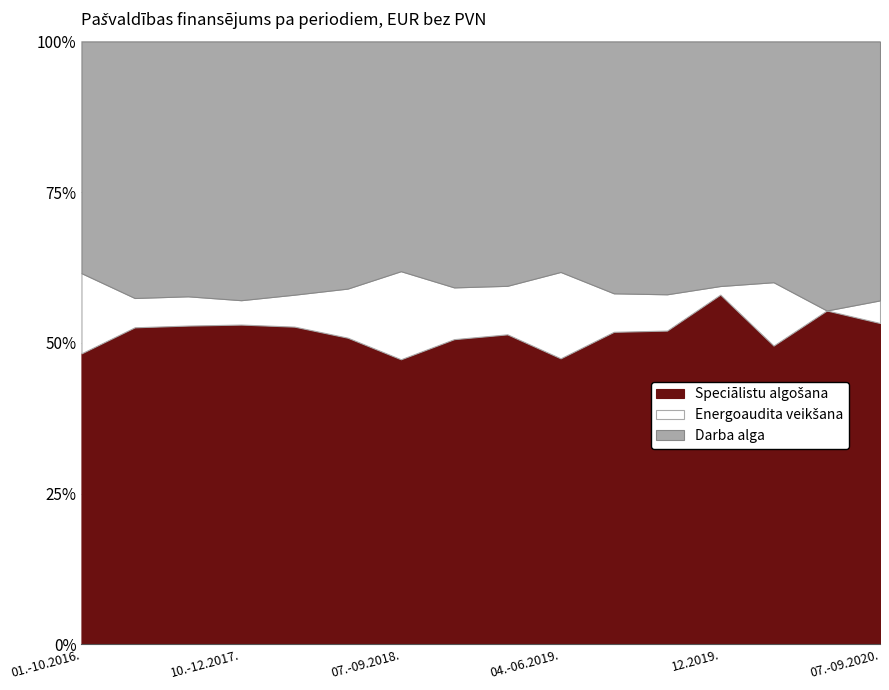

Reading left to right, what are all the values shown in this chart?

Speciālistu algošana: 01.-10.2016.=20227.2	11.-12.2016.=4434.1	01.-09.2017.=19991.7	10.-12.2017.=7080.7	01.-03.2018.=11932.6	04.-06.2018.=11989.8	07.-09.2018.=13561.3	10.-11.2018.=9023.6	12.2018.-03.2019.=23955.1	04.-06.2019.=15756.3	07.-09.2019.=16296.2	10.-11.2019.=9647.0	12.2019.=6108.9	01.-03.2020.=16970.6	04.-06.2020.=15603.5	07.-09.2020.=17600.7
Energoaudita veikšana: 01.-10.2016.=5574.0	11.-12.2016.=410.0	01.-09.2017.=1835.0	10.-12.2017.=540.0	01.-03.2018.=1200.0	04.-06.2018.=1919.8	07.-09.2018.=4189.8	10.-11.2018.=1530.0	12.2018.-03.2019.=3749.8	04.-06.2019.=4757.2	07.-09.2019.=2007.0	10.-11.2019.=1115.7	12.2019.=150.0	01.-03.2020.=3600.0	04.-06.2020.=0.0	07.-09.2020.=1240.0
Darba alga: 01.-10.2016.=16103.1	11.-12.2016.=3587.2	01.-09.2017.=15979.8	10.-12.2017.=5728.3	01.-03.2018.=9508.8	04.-06.2018.=9660.4	07.-09.2018.=10926.0	10.-11.2018.=7270.1	12.2018.-03.2019.=18878.9	04.-06.2019.=12694.9	07.-09.2019.=13130.0	10.-11.2019.=7772.4	12.2019.=4271.1	01.-03.2020.=13673.5	04.-06.2020.=12571.7	07.-09.2020.=14181.2